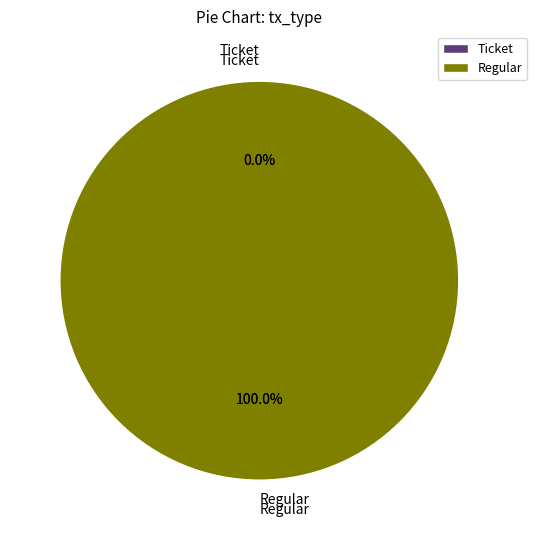

Which has a higher value, Regular or Ticket?

Regular